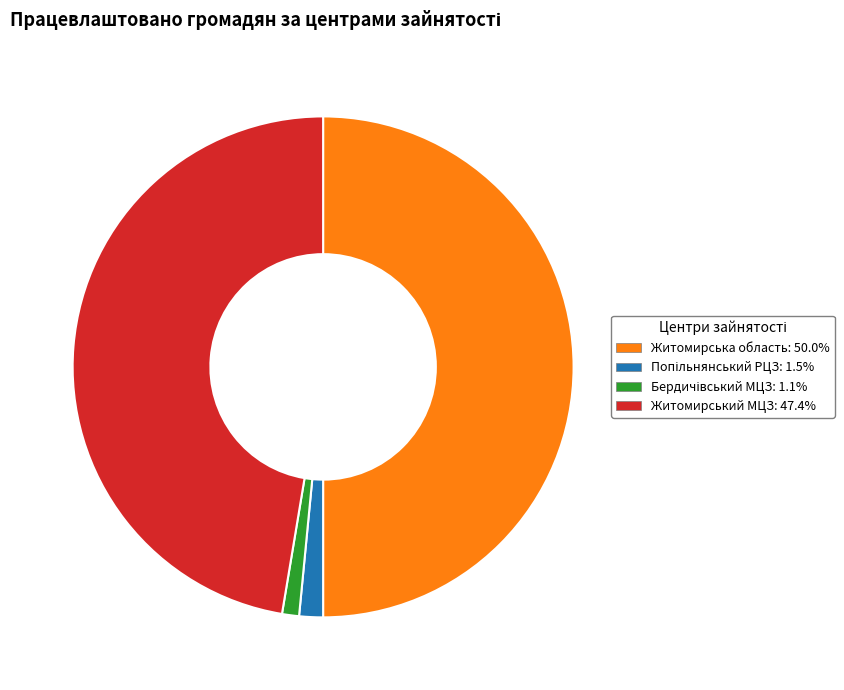

Count the number of slices in the pie.

4